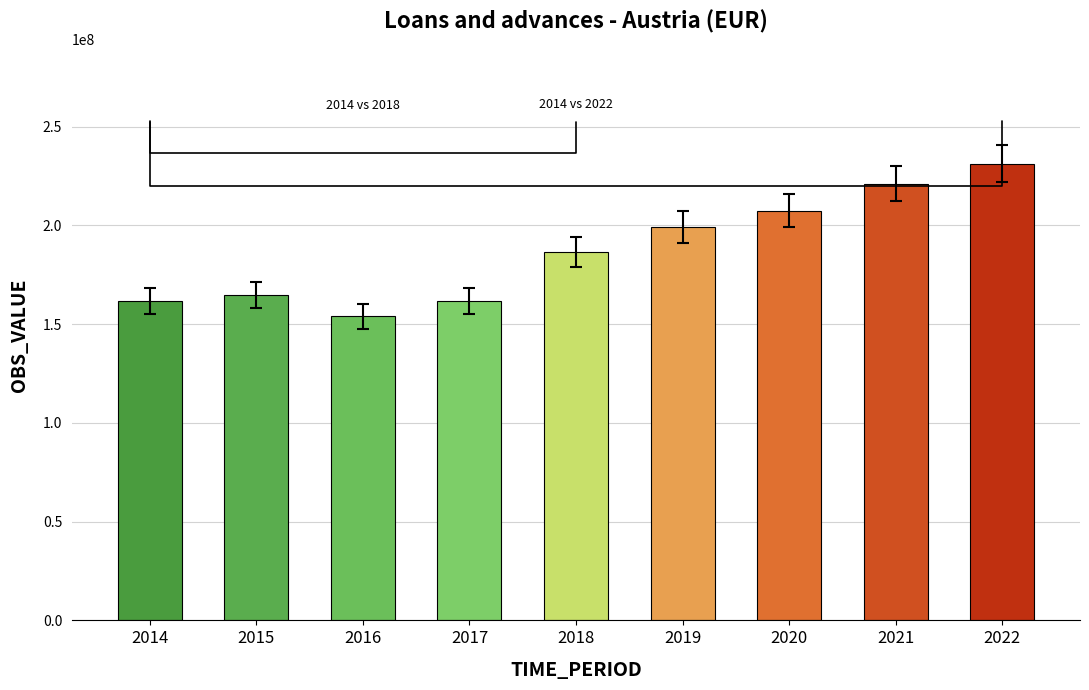

What is the value of the 8th bar from the left?

221163897